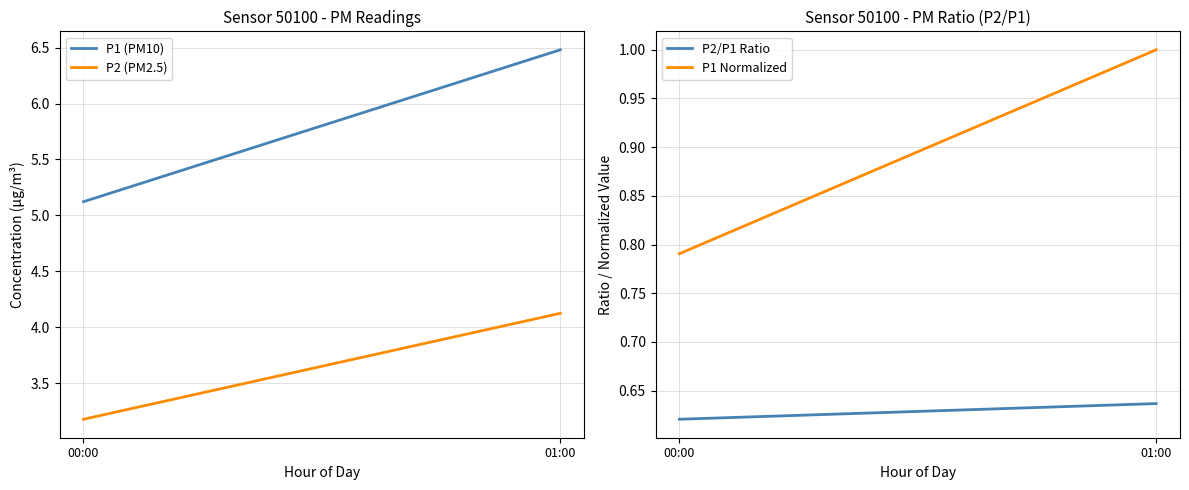

Is it true that P2 (PM2.5) equals 3.2 at 00:00?

True